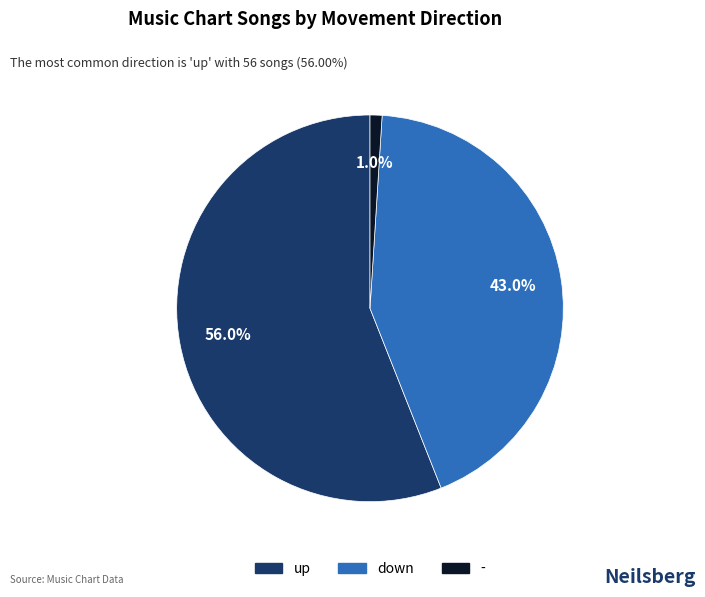

Approximately how many times larger is the value at up compared to -?

56.0